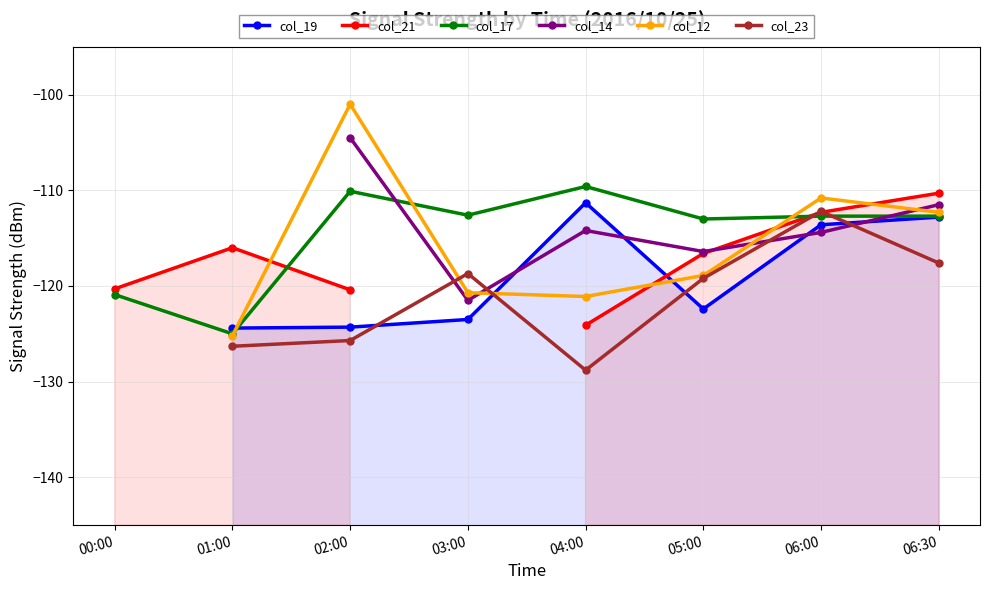

What is the minimum value shown in the chart?

-128.8